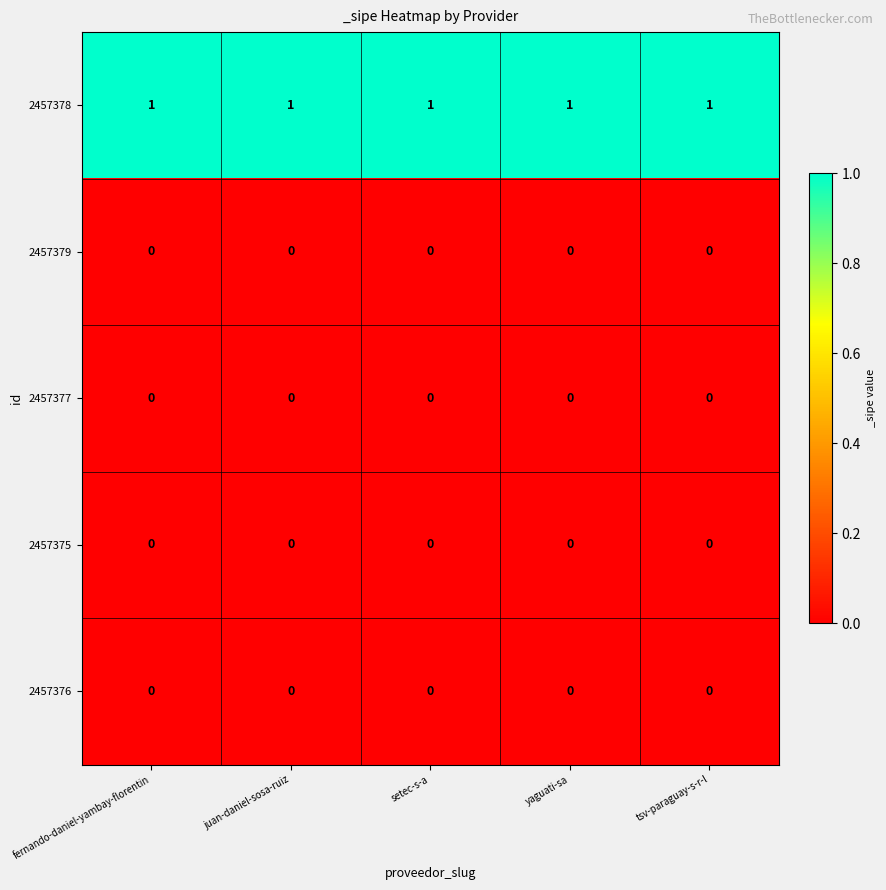

How many distinct data groups are displayed?

5